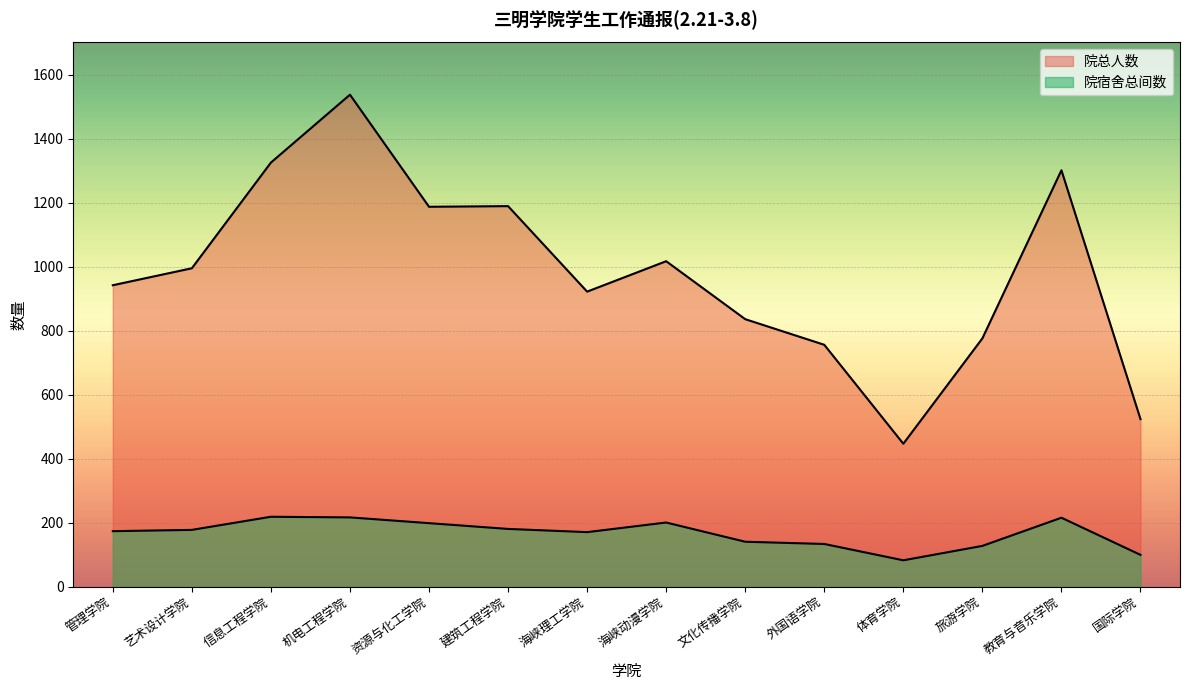

Rank the categories by 院总人数 value from lowest to highest.

体育学院, 国际学院, 外国语学院, 旅游学院, 文化传播学院, 海峡理工学院, 管理学院, 艺术设计学院, 海峡动漫学院, 资源与化工学院, 建筑工程学院, 教育与音乐学院, 信息工程学院, 机电工程学院